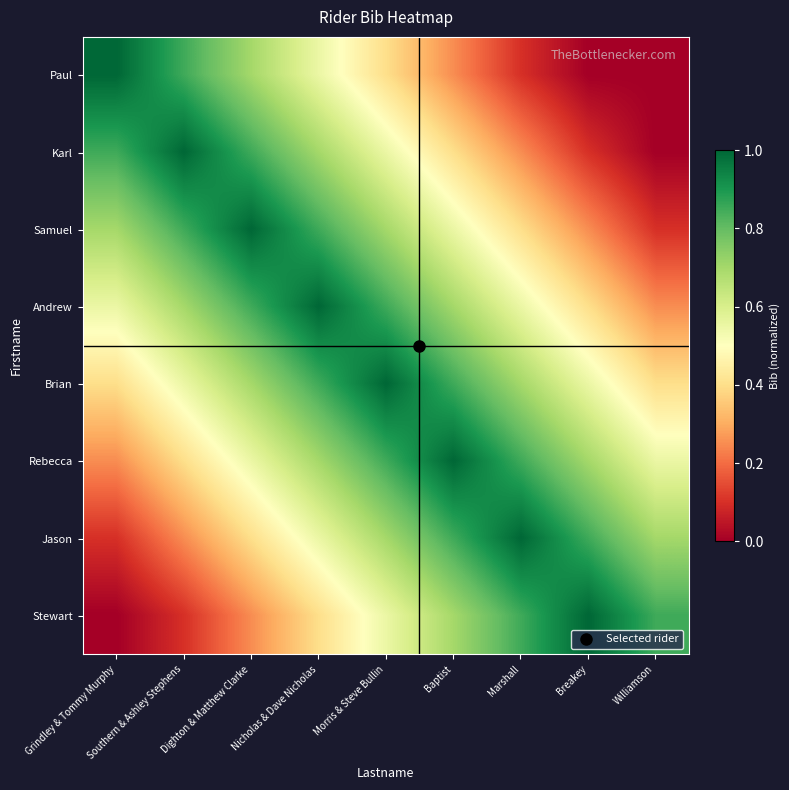

Rank the series by their maximum value, from highest to lowest.

Paul, Karl, Samuel, Andrew, Brian, Rebecca, Jason, Stewart